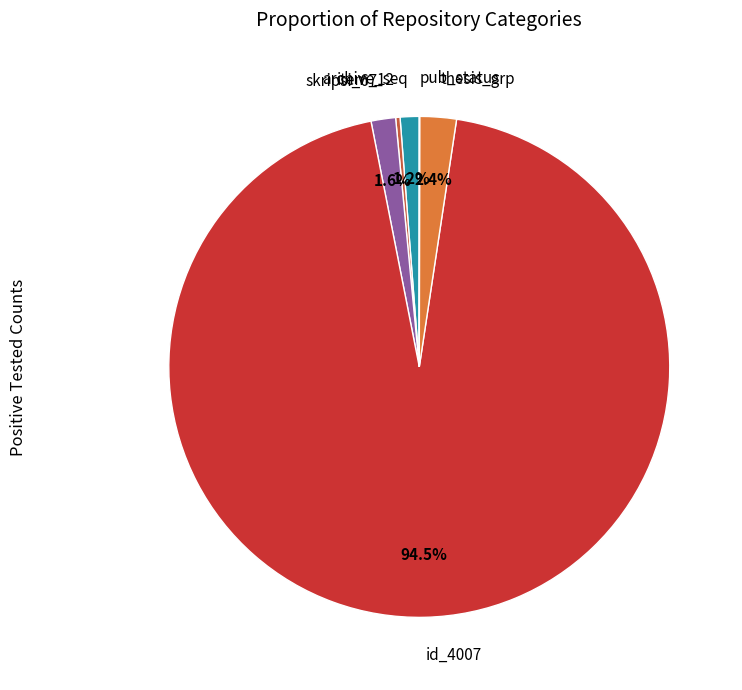

Which category has the biggest portion of the pie?

id_4007